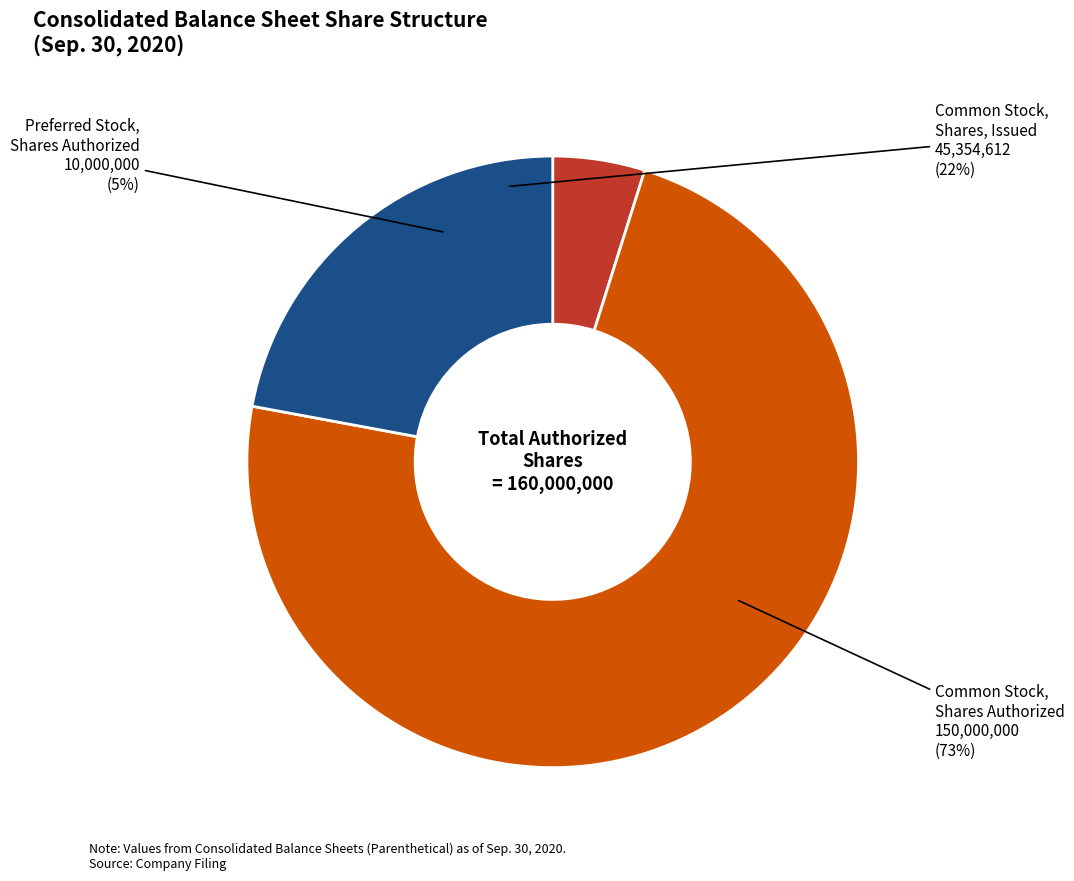

Which slice is the smallest?

Preferred Stock, Shares Authorized